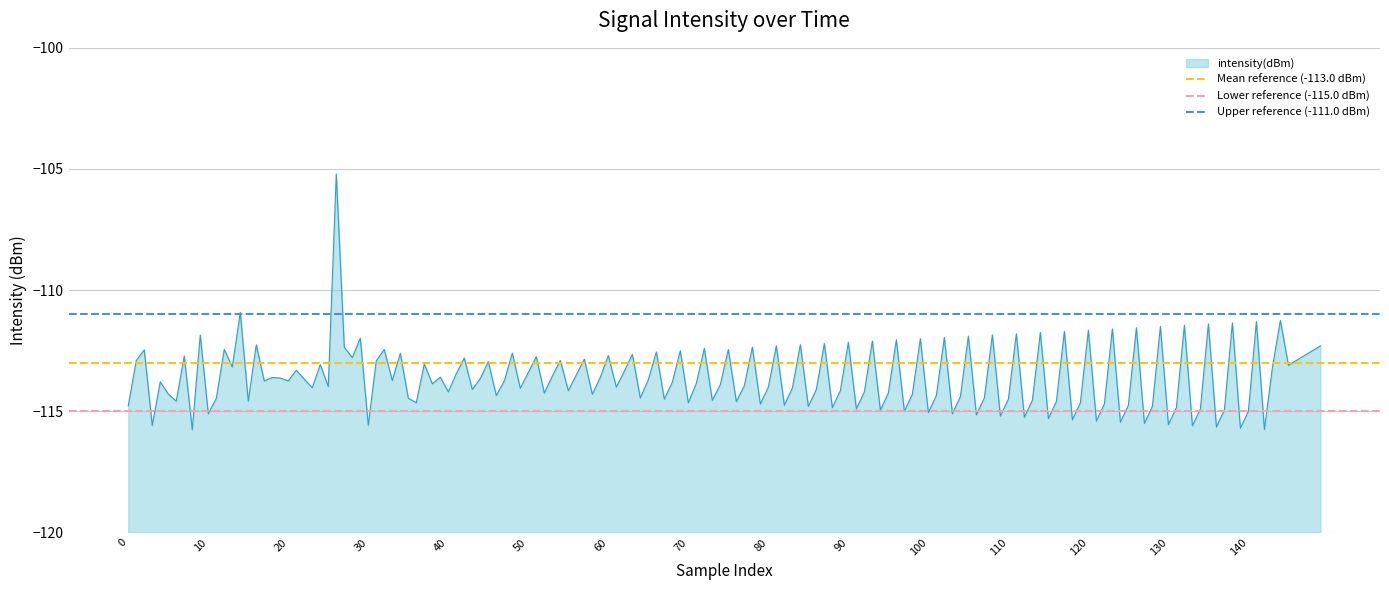

What is the lowest value of the Lower reference (-115.0 dBm) series?

-115